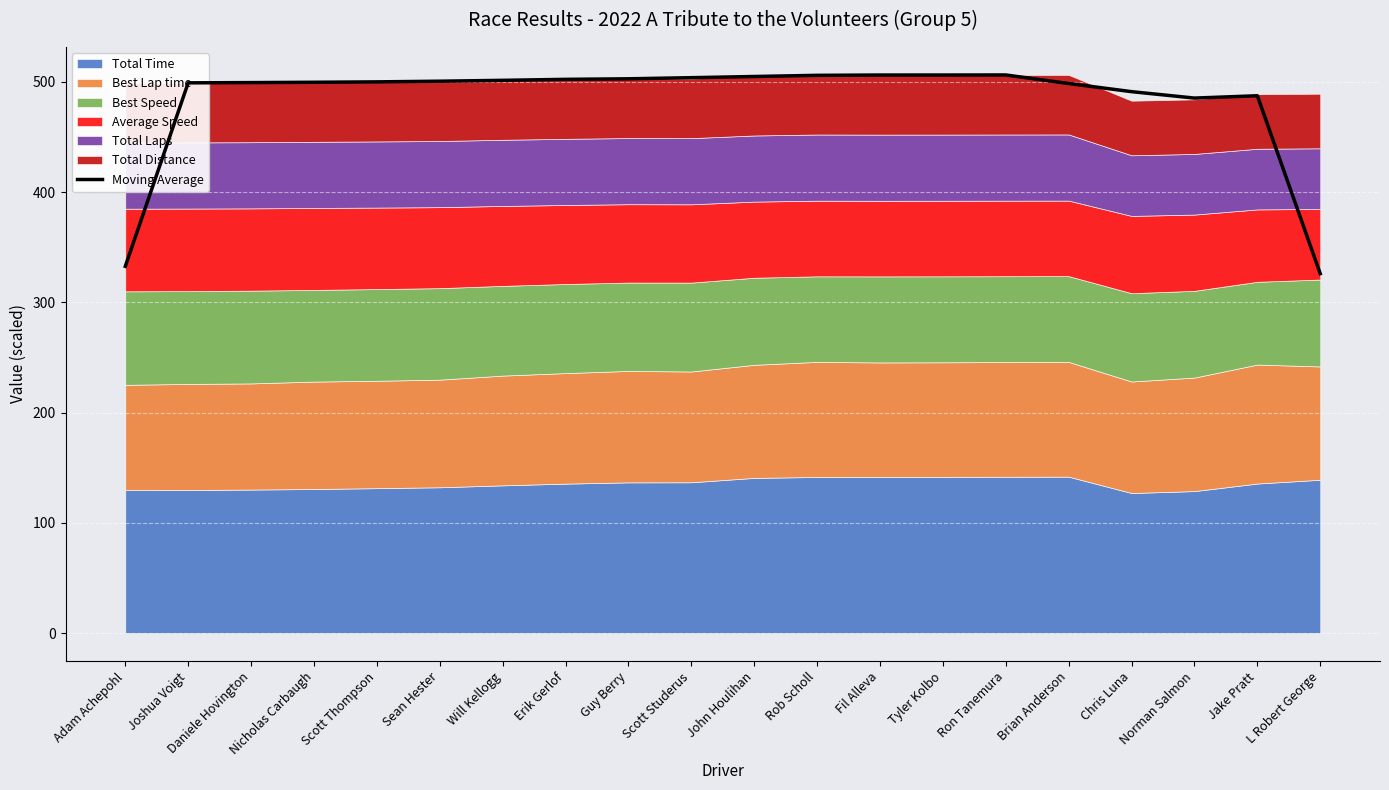

Reading left to right, what are all the values shown in this chart?

332.7	499.1	499.4	499.6	500.0	500.6	501.4	502.3	502.8	503.8	504.9	505.9	506.2	506.2	506.3	498.5	491.1	485.3	487.4	326.0